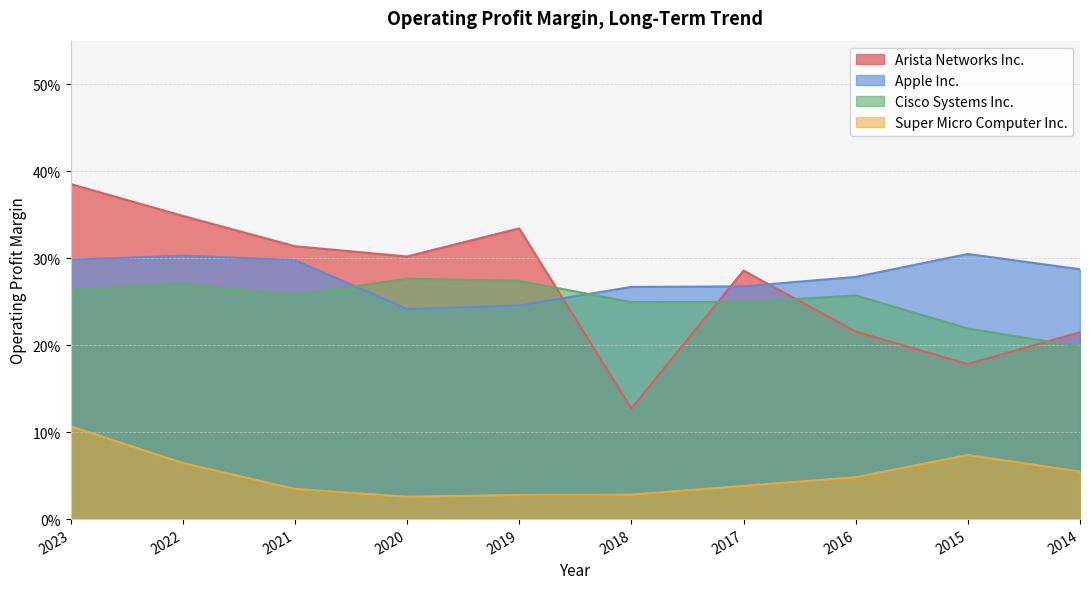

Which series ends up on top after the final intersection of Arista Networks Inc. and Cisco Systems Inc.?

Arista Networks Inc.